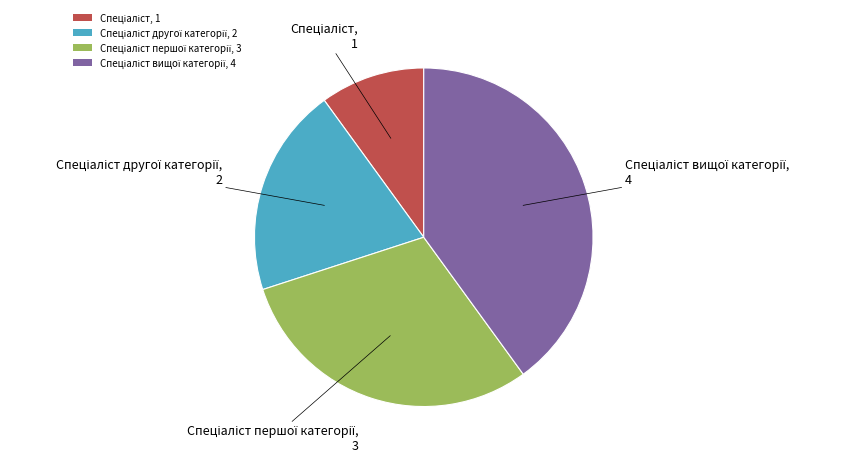

Is there any slice that represents more than half of the pie?

No